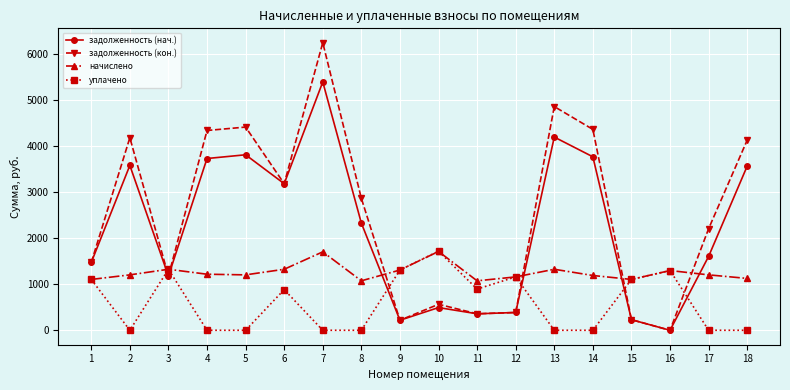

What is the value of the начислено point at the 12th from the left?

1159.2